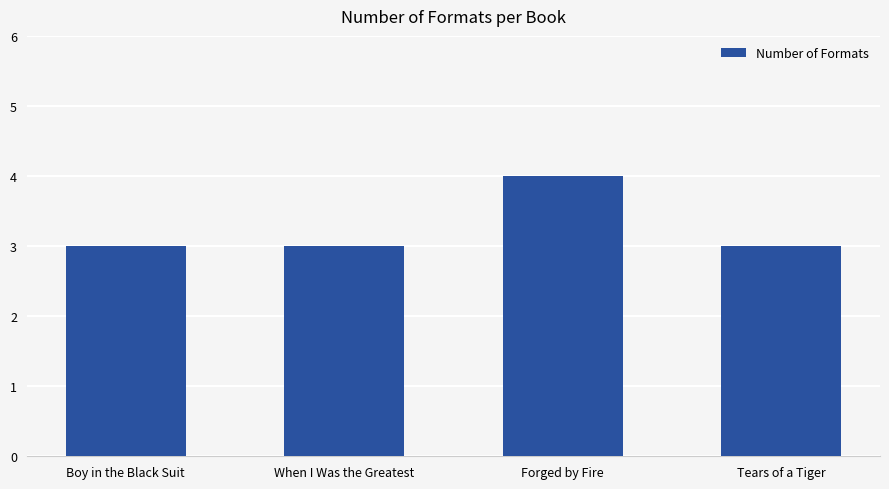

Read the value at Tears of a Tiger.

3